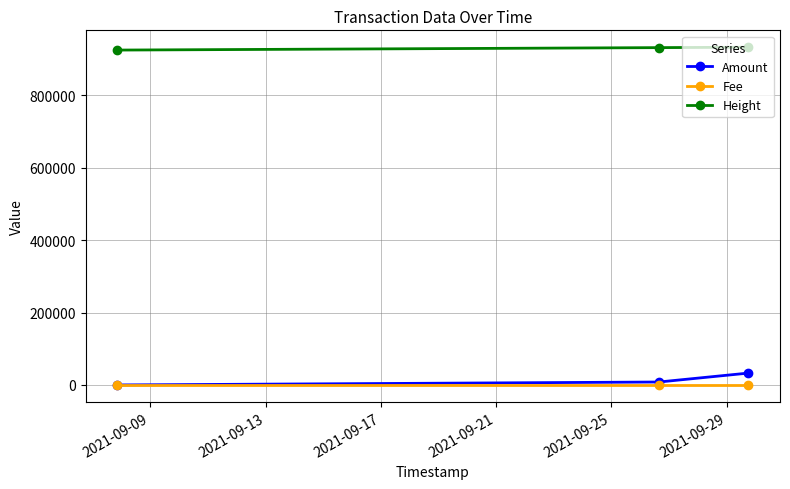

What is the value of the Height point at the 2nd from the left?

931288.0